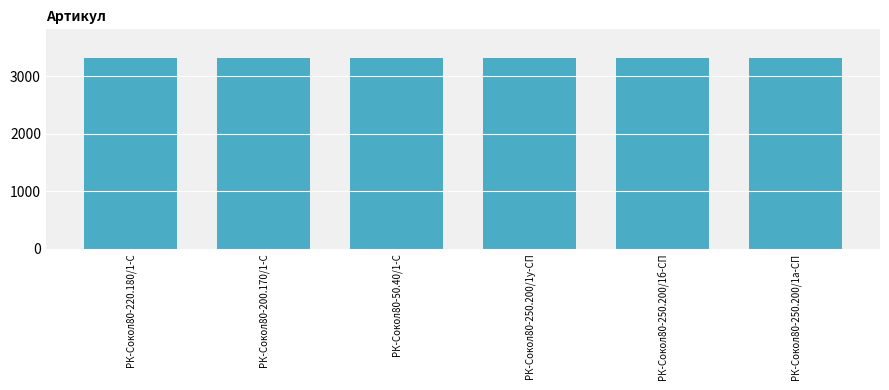

What is the maximum value shown in the chart?

3317